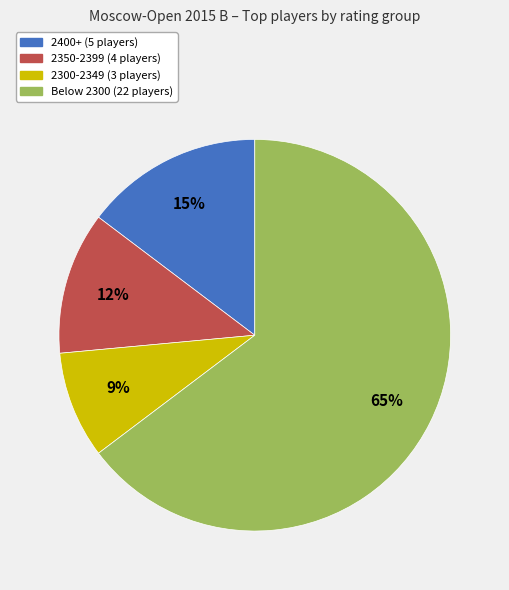

Is there a majority slice in this chart?

Yes